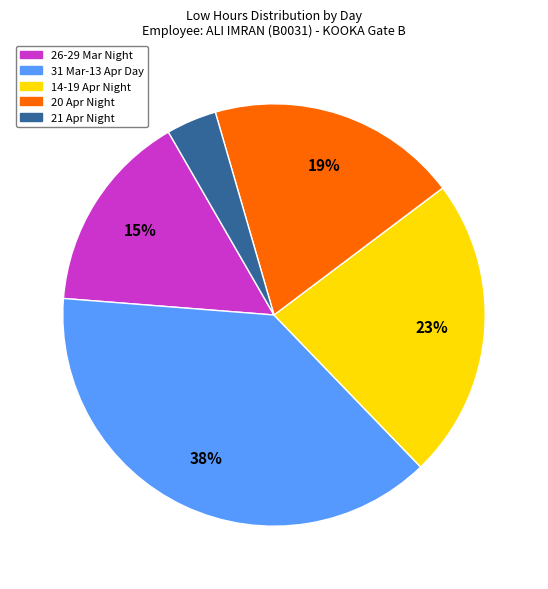

How many segments does this pie chart have?

5